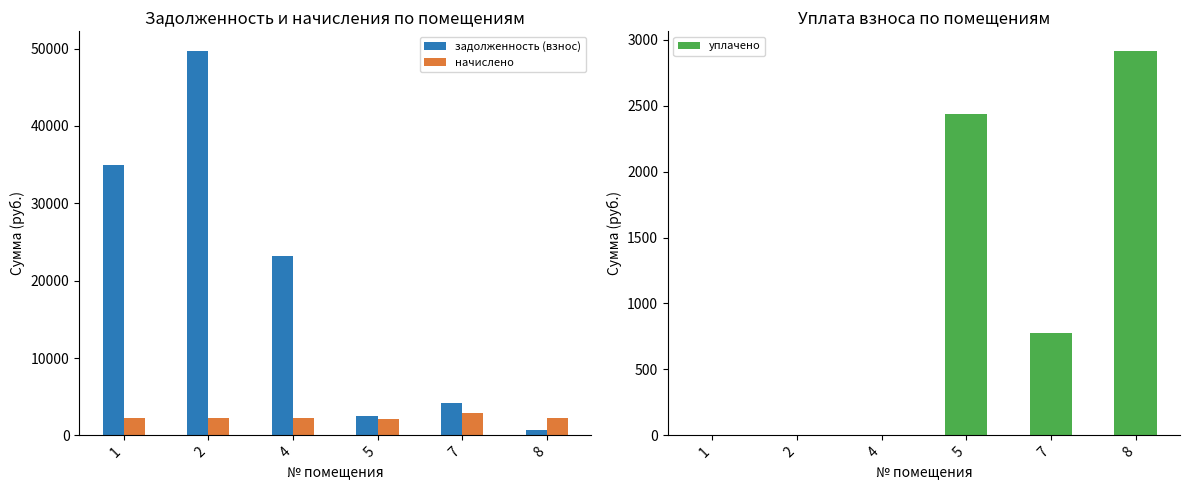

Reading left to right, extract all data points from this chart.

задолженность (взнос): 34898.9	49749.4	23247.4	2454.6	4135.2	729.5
начислено: 2188.6	2283.9	2214.3	2155.6	2833.8	2188.6
уплачено: 0.0	0.0	0.0	2437.3	775.9	2918.1